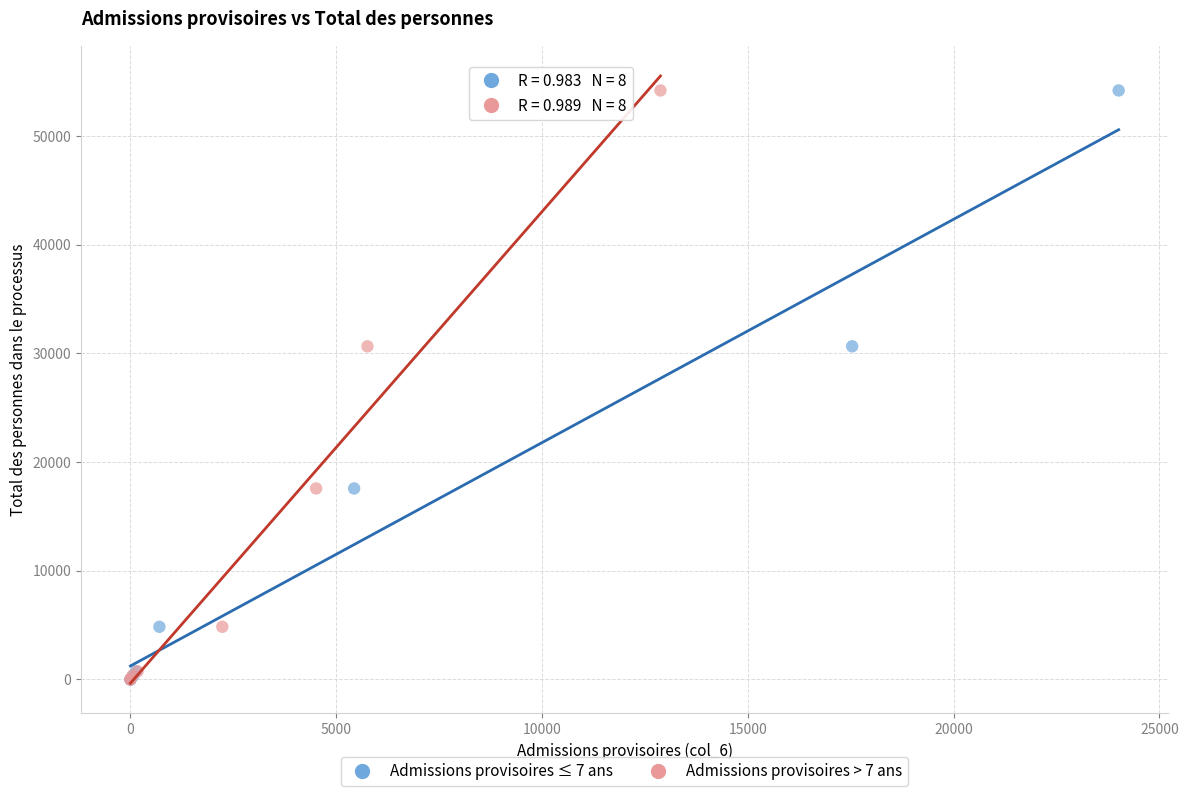

What are all the series names shown in the legend?

Admissions provisoires ≤ 7 ans, Admissions provisoires > 7 ans